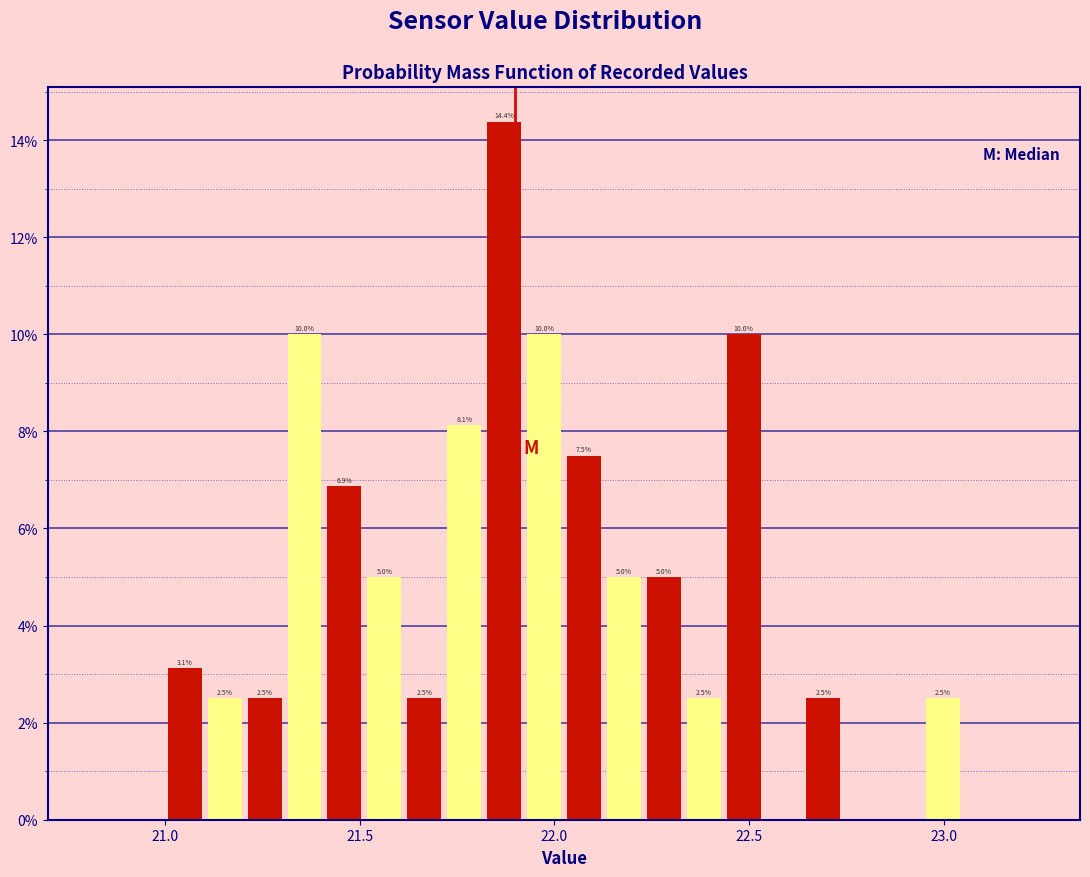

Read against the x-axis, roughly where is the centre of the tallest bar?

21.85